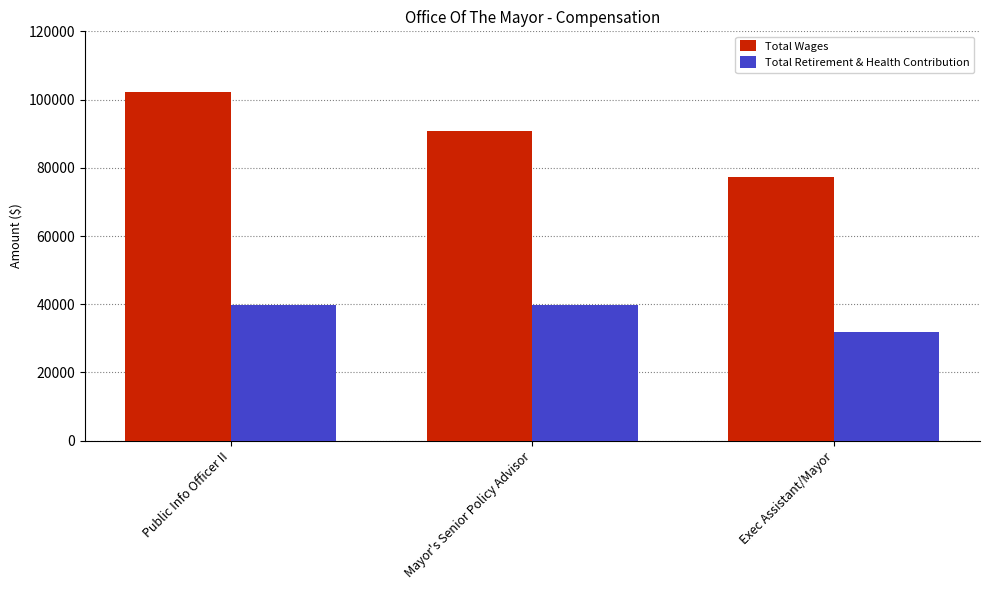

Reading right to left, what are all the values shown in this chart?

Total Wages: Exec Assistant/Mayor=77332	Mayor's Senior Policy Advisor=90887	Public Info Officer II=102358
Total Retirement & Health Contribution: Exec Assistant/Mayor=31767	Mayor's Senior Policy Advisor=39710	Public Info Officer II=39710